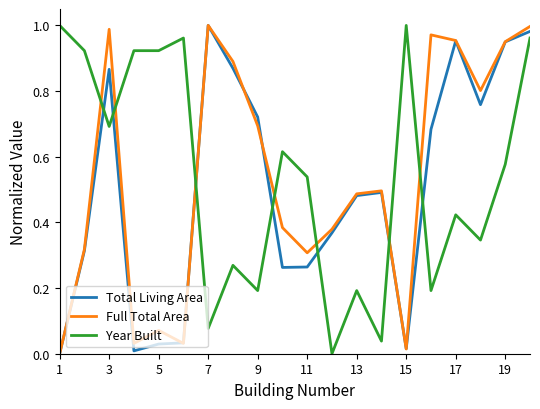

After their last crossing, which series has the higher values: Full Total Area or Total Living Area?

Full Total Area